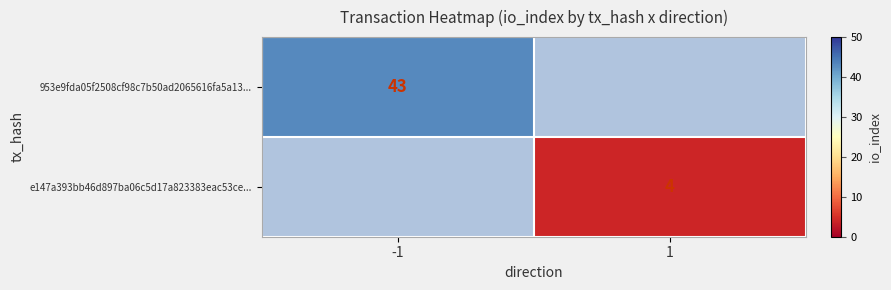

True or false: e147a393bb46d897ba06c5d17a823383eac53ce... has a value of 4 at 1.

True